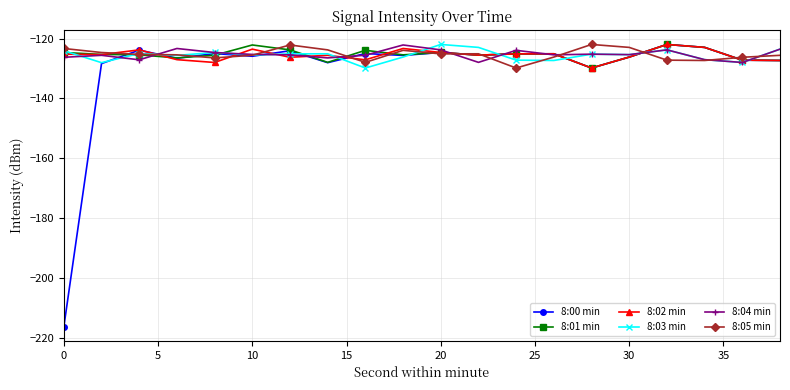

Which series has the largest range (max minus min)?

8:00 min